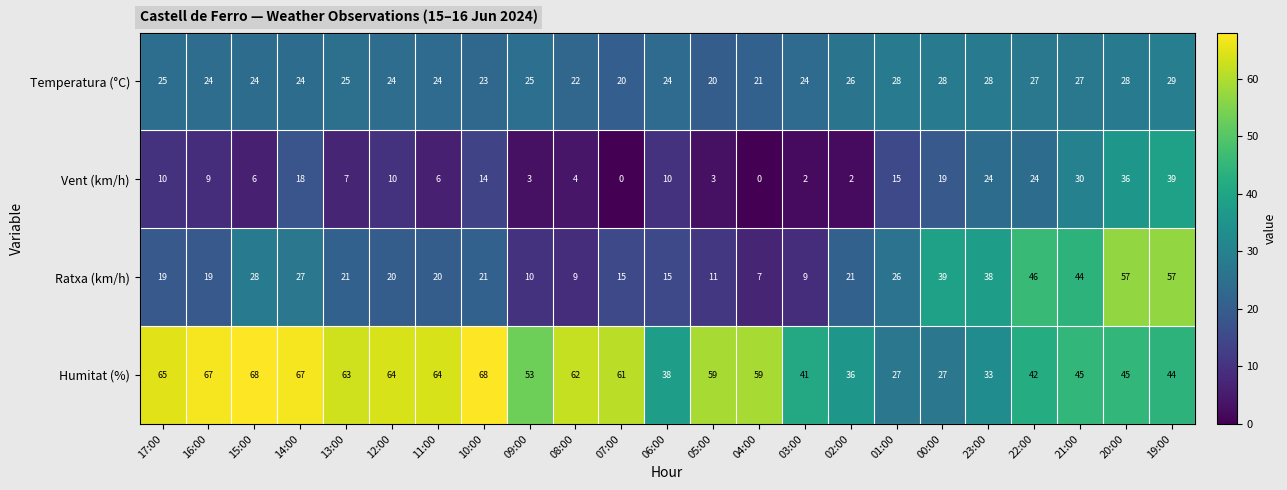

What value does the Temperatura (°C) series have at 19:00?

29